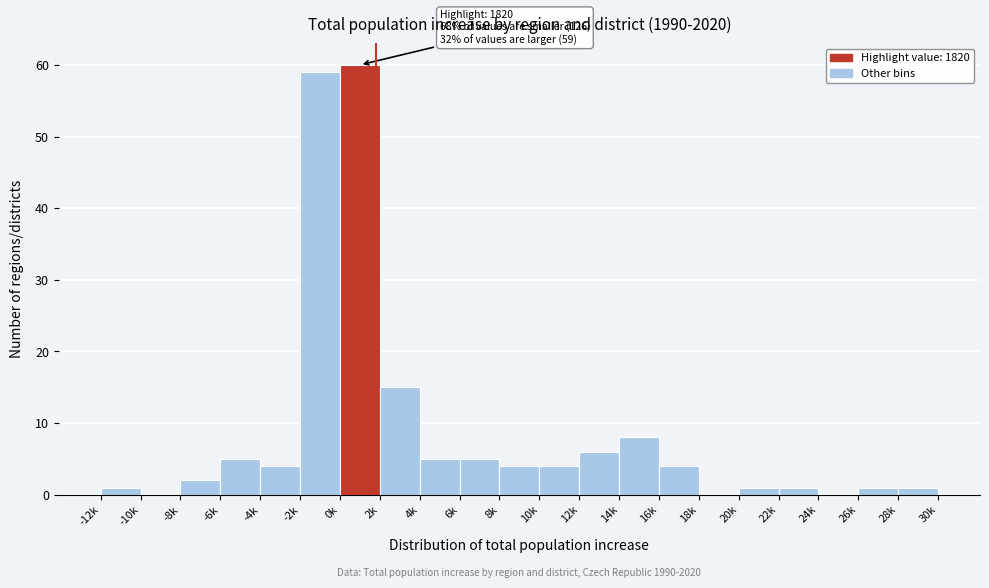

Reading left to right, transcribe all the data shown in this chart.

-12k=1	-10k=0	-8k=2	-6k=5	-4k=4	-2k=59	0k=60	2k=15	4k=5	6k=5	8k=4	10k=4	12k=6	14k=8	16k=4	18k=0	20k=1	22k=1	24k=0	26k=1	28k=1